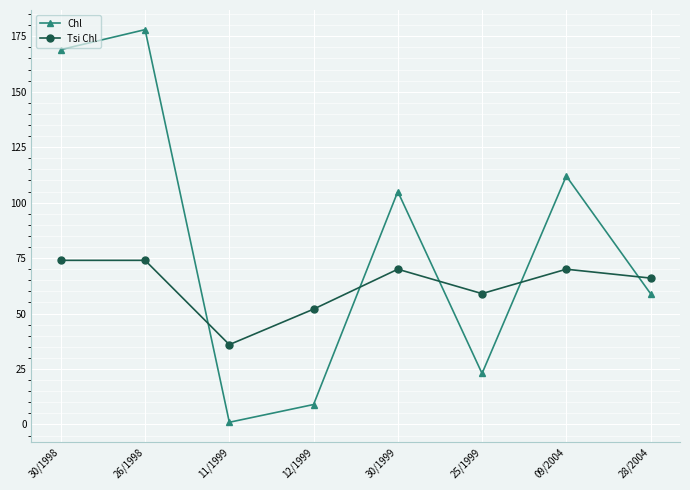

Does the chart have visible grid lines?

Yes